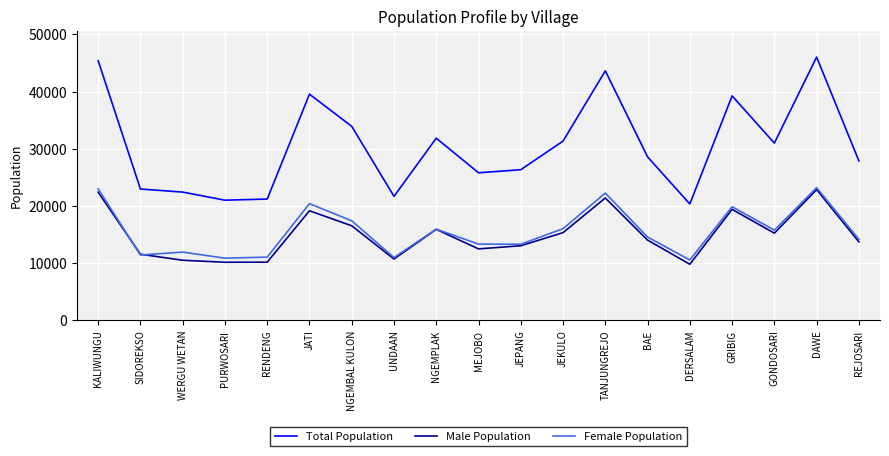

The Male Population series shows 14022 at BAE. True or false?

True